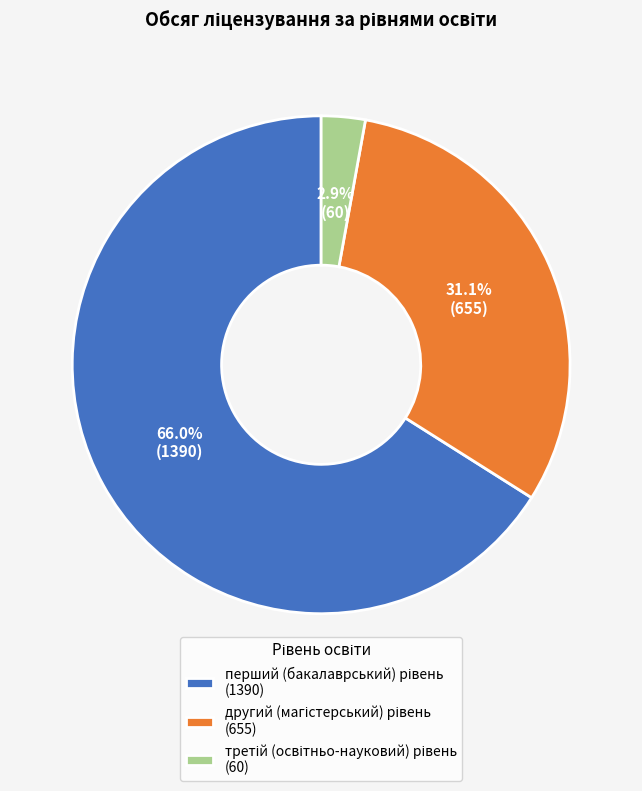

To the nearest percent, what is the difference between the largest and smallest slice percentages?

63%